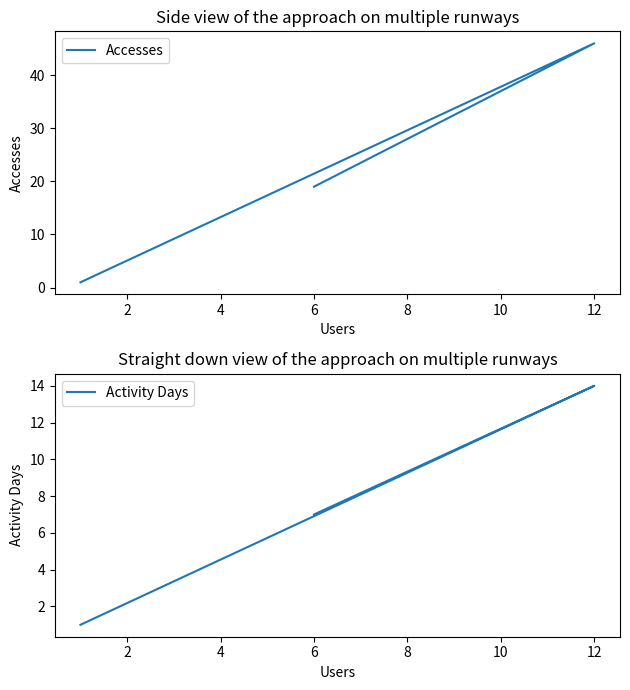

What are all the series names shown in the legend?

Accesses, Activity Days